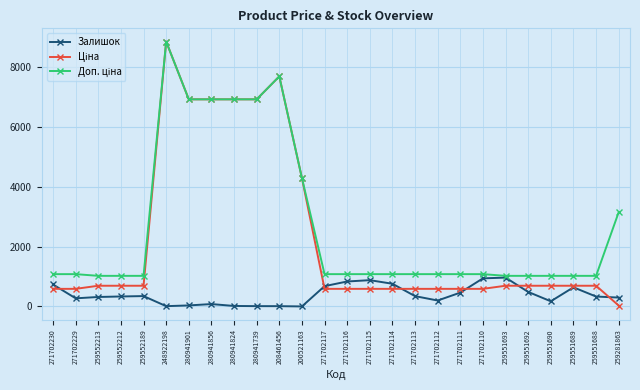

What is the maximum value shown in the chart?

8856.7